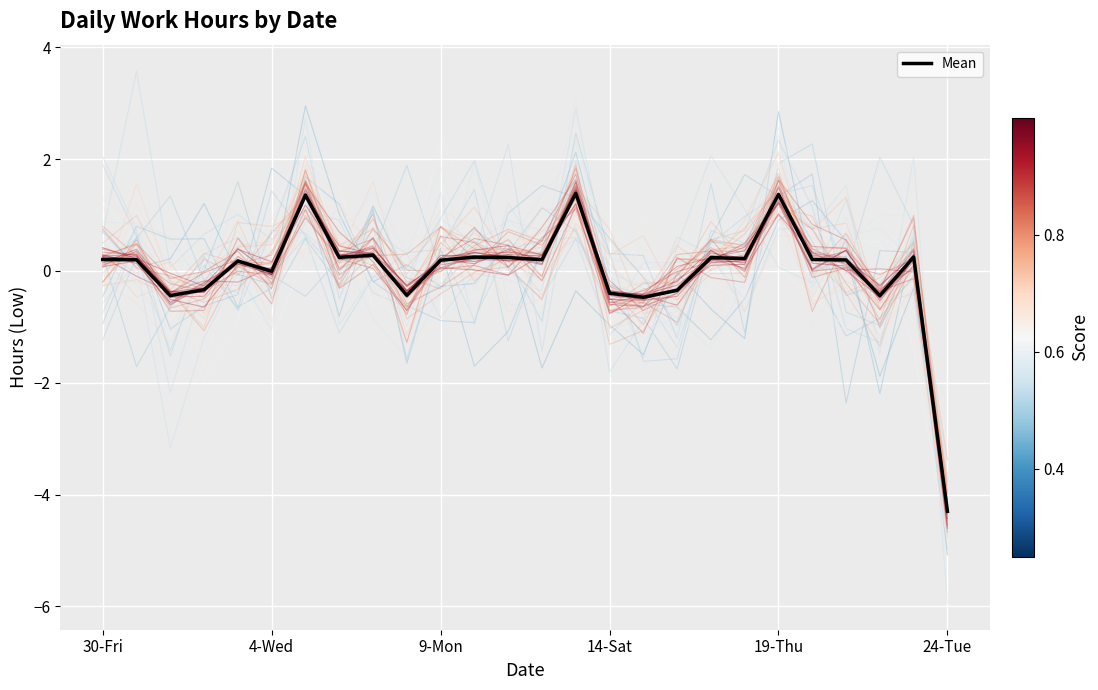

Does the chart display data point markers on the line(s)?

No